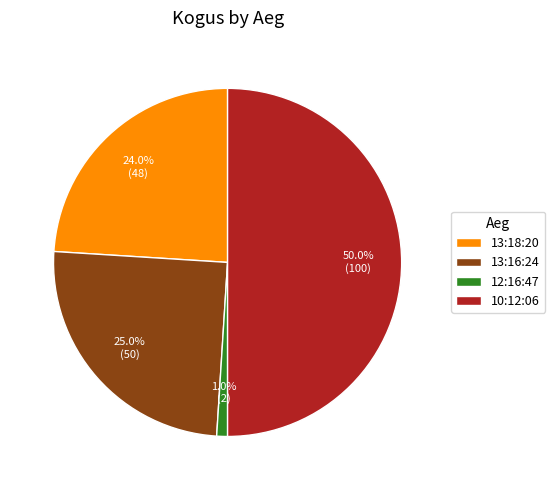

To the nearest percent, what portion does 12:16:47 represent?

1%